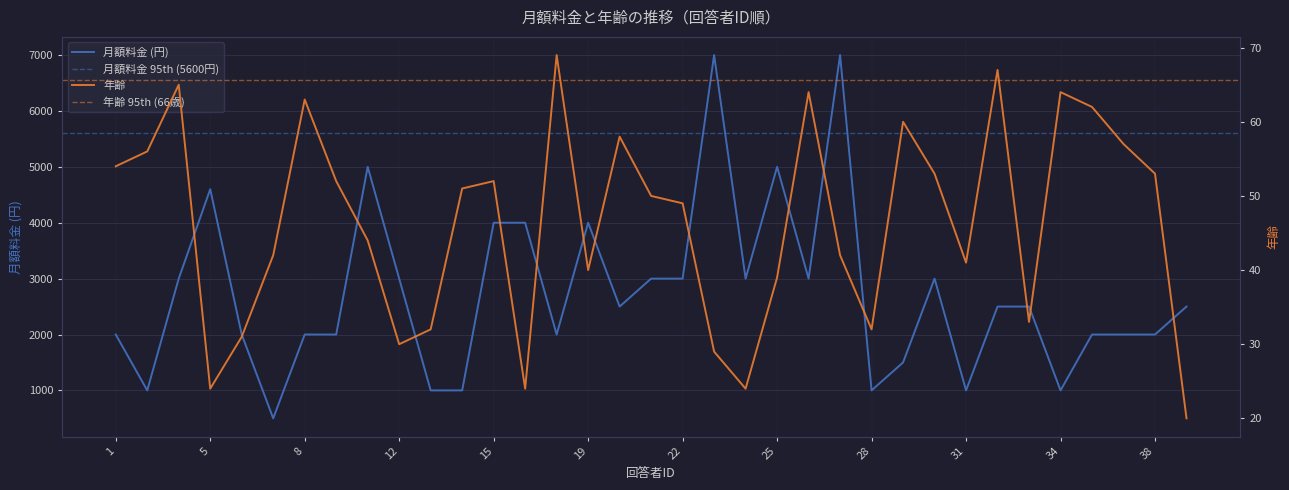

What is the value of the 年齢 point at the 9th from the left?

44